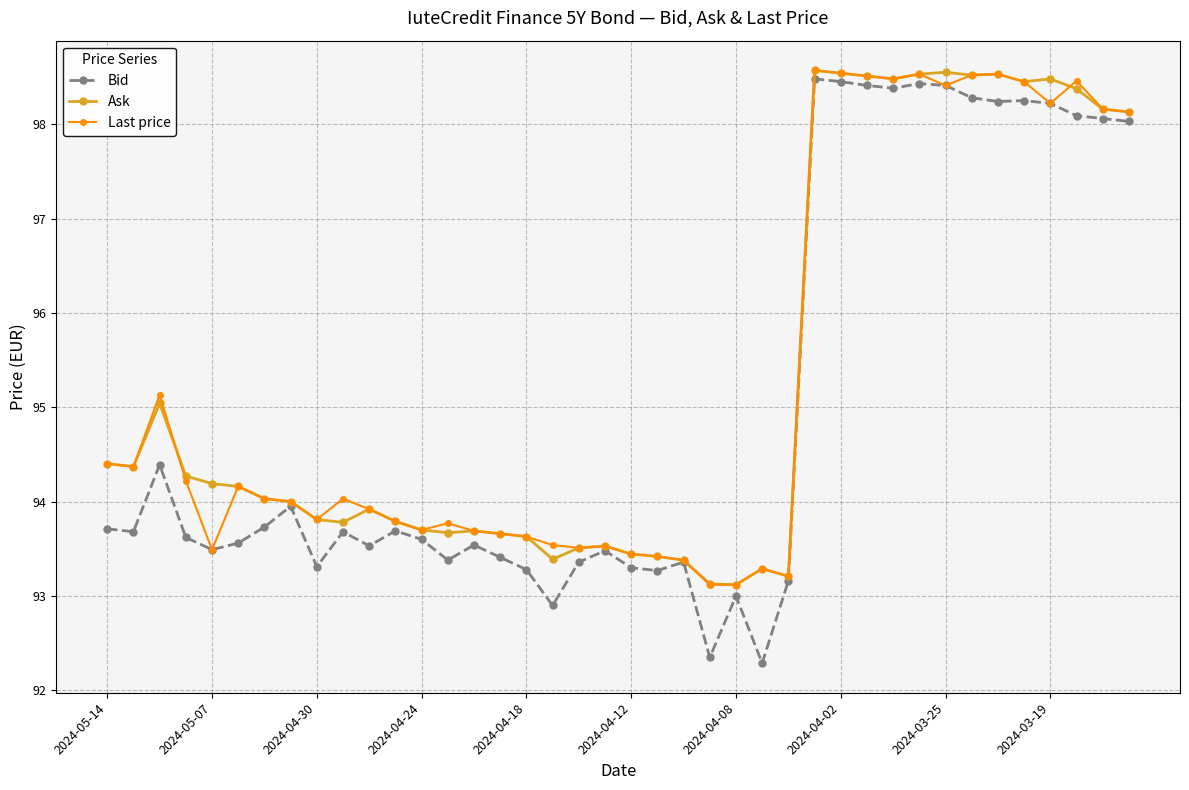

How many series are shown in this chart?

3